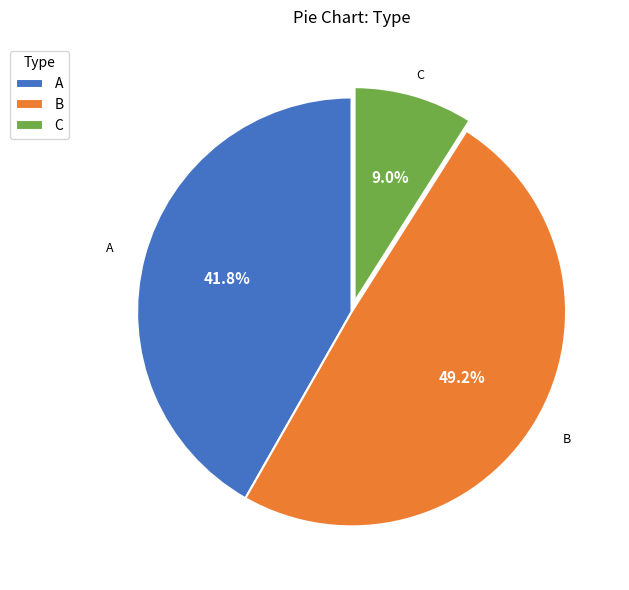

The C slice represents 17% of the pie. True or false?

False